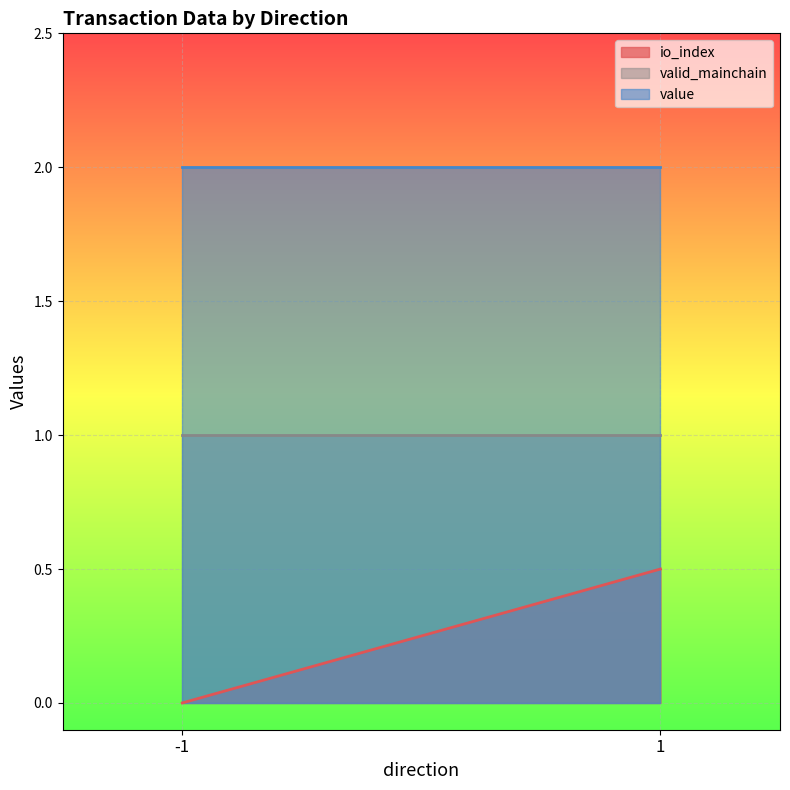

True or false: valid_mainchain and io_index cross at least once.

False